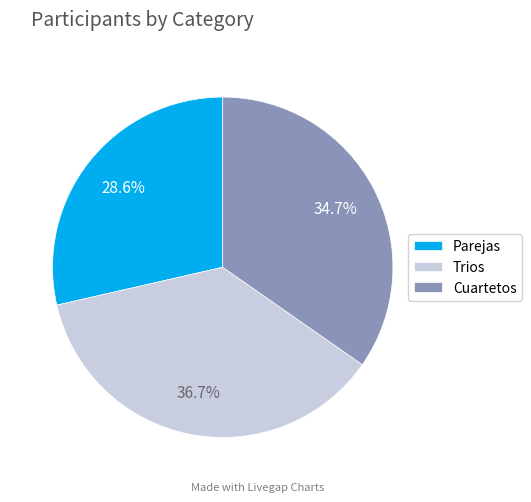

Which category has the biggest portion of the pie?

Trios